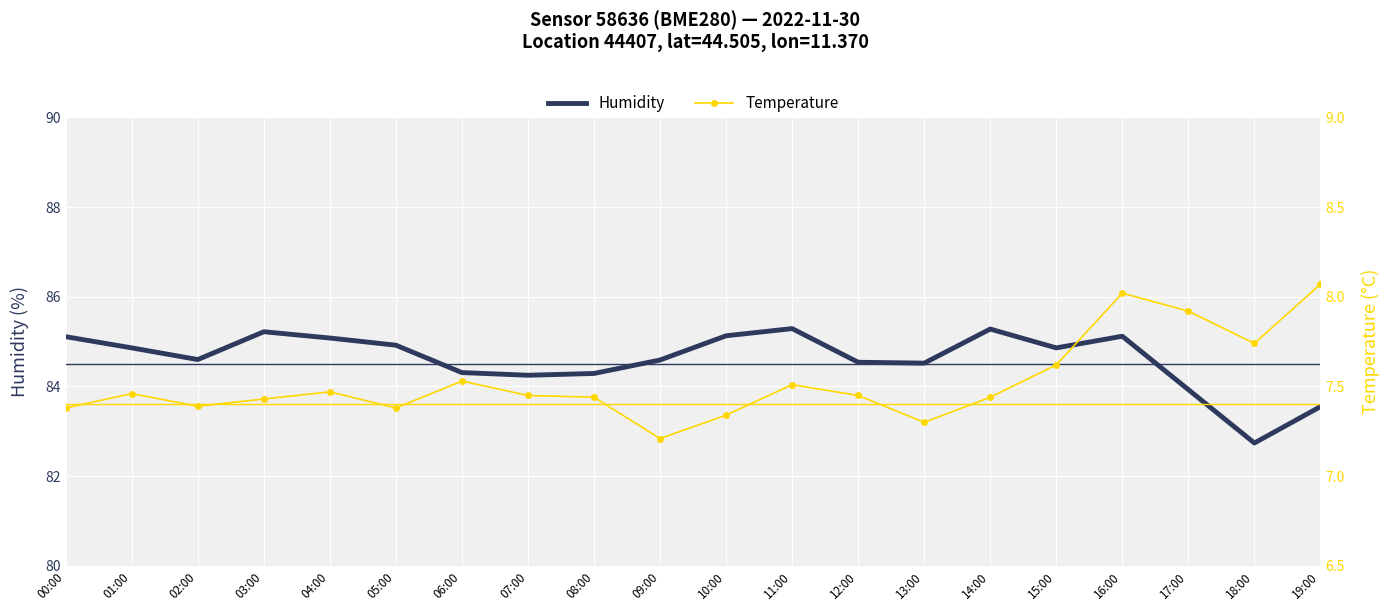

True or false: Temperature has more than 1 points higher than both neighbors.

True